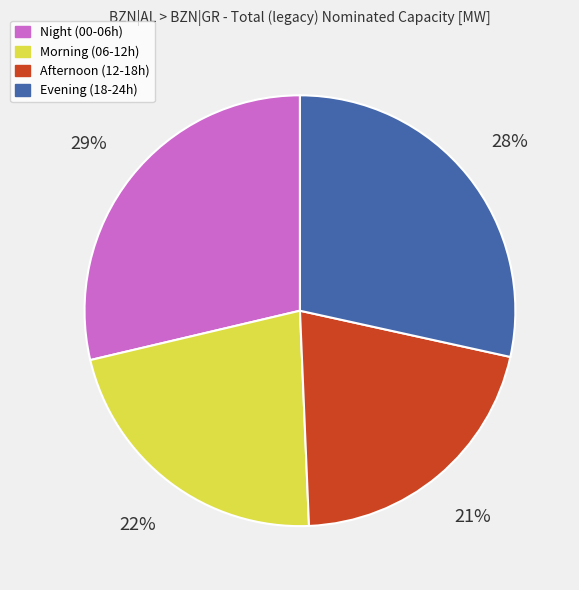

What is the smallest slice in the pie chart?

Afternoon (12-18h)